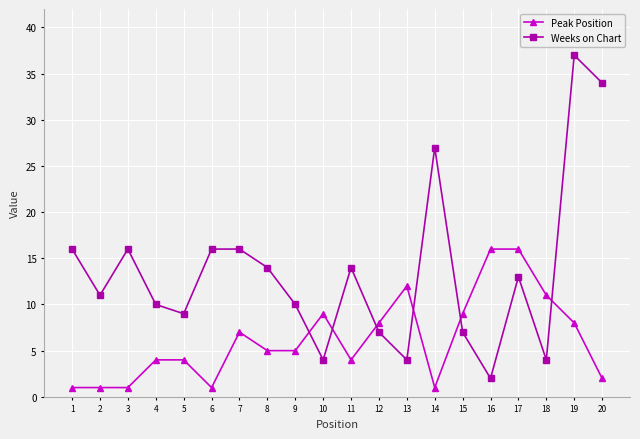

How many categories are shown in the chart?

20